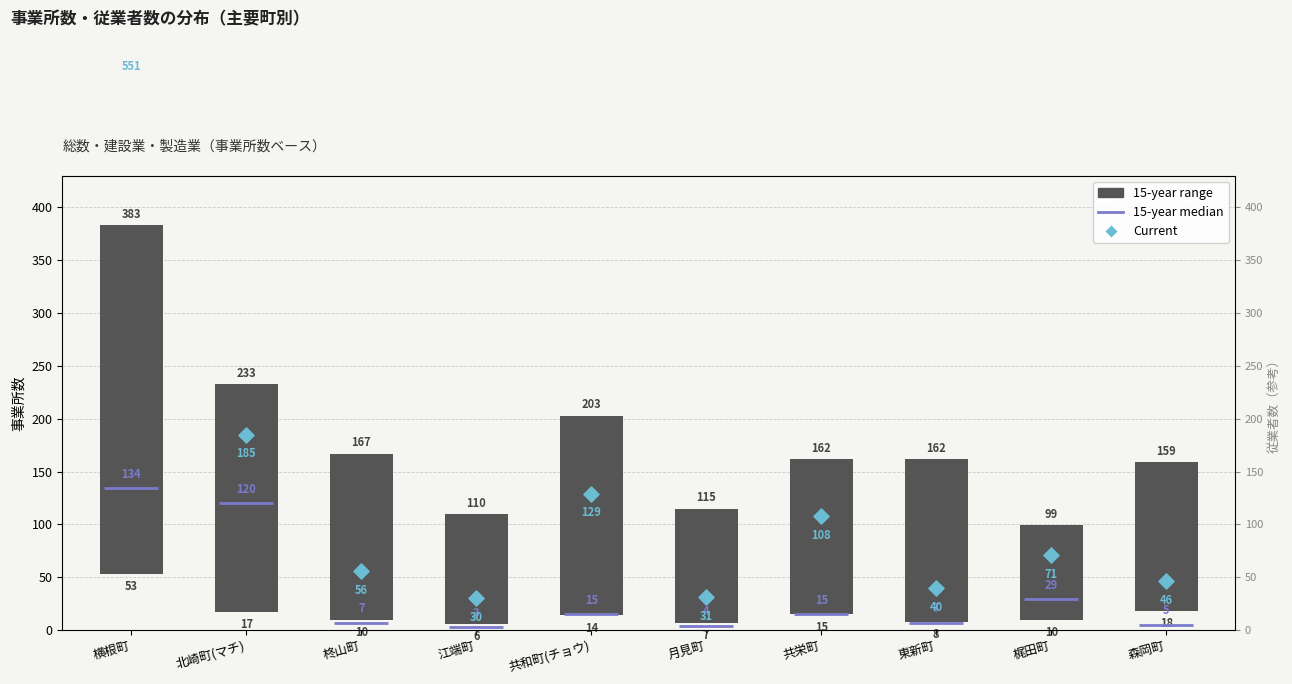

What is the change in value from 月見町 to 梶田町?

+40